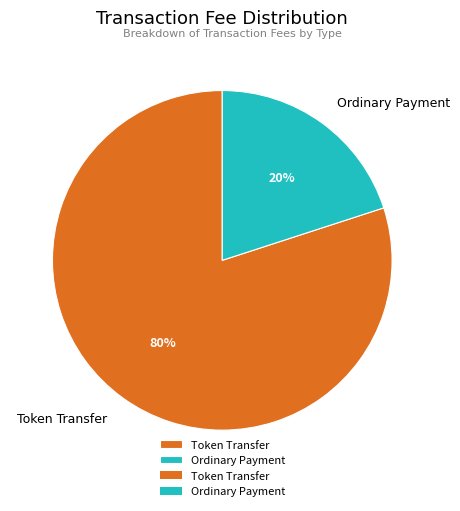

Is the sum of Token Transfer and Ordinary Payment greater than half?

Yes